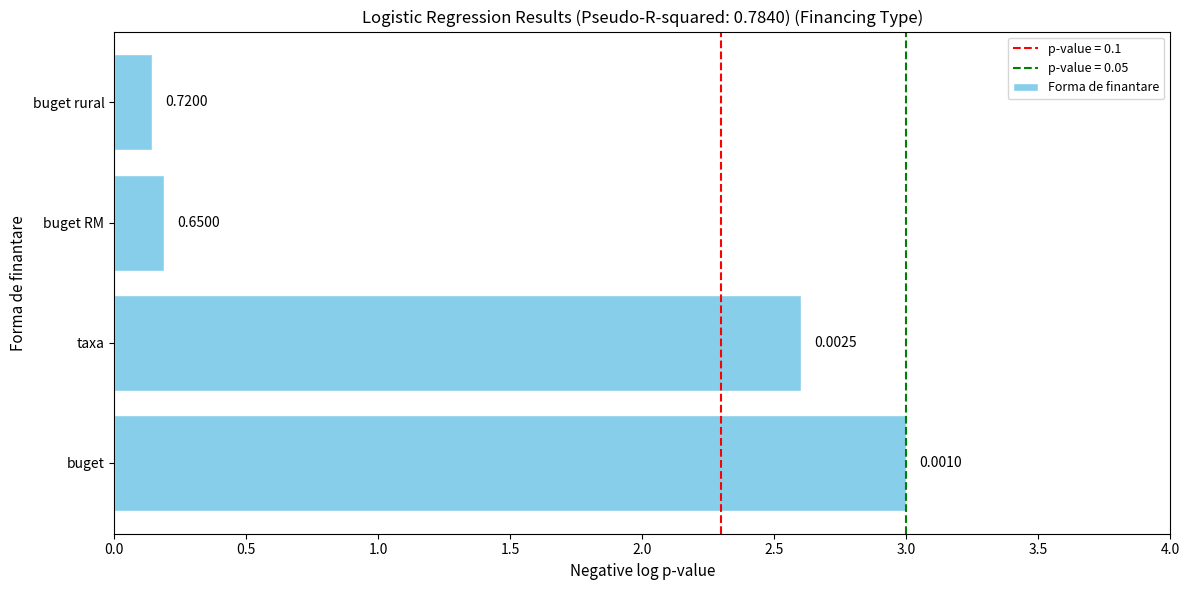

How many bars are there in total?

4